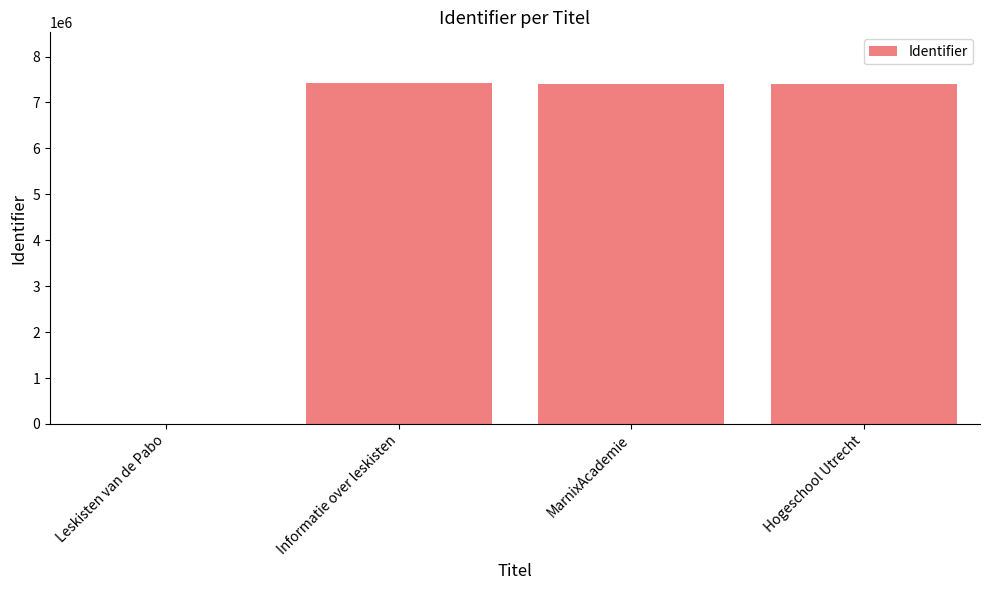

How many positive values are there?

3